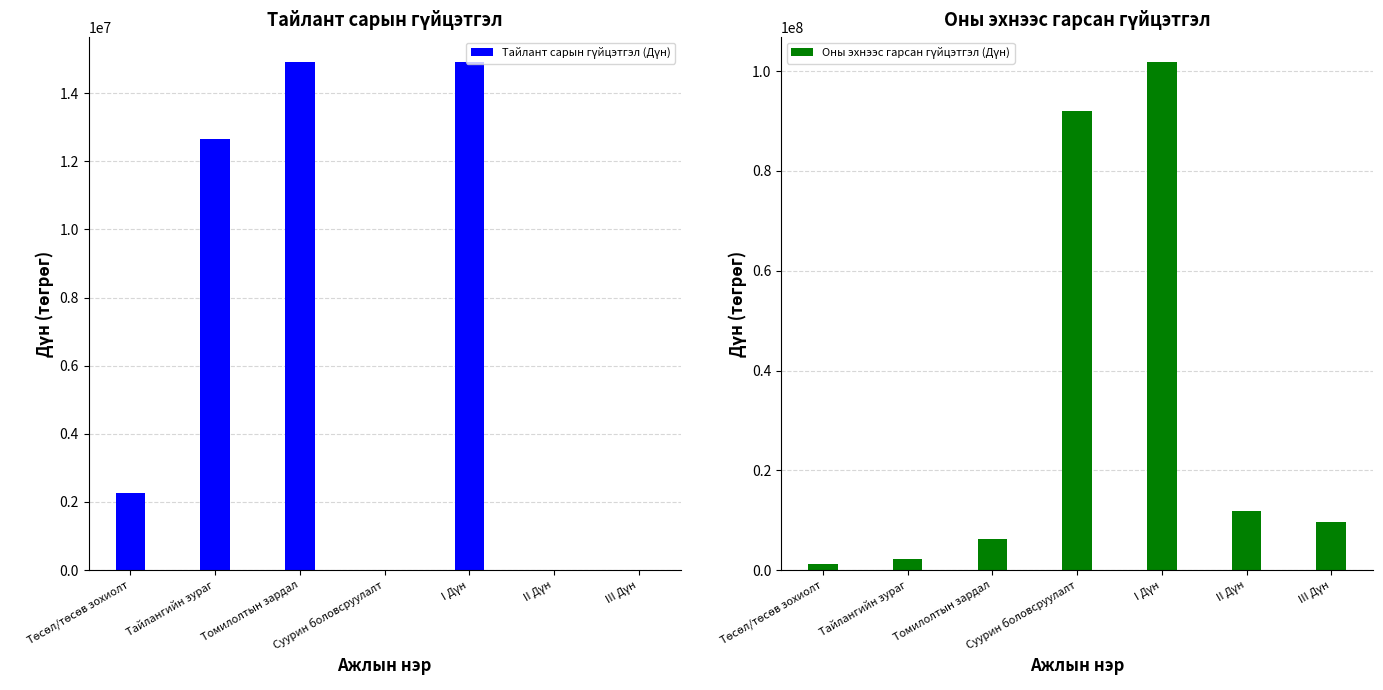

How many positive values does the Тайлант сарын гүйцэтгэл (Дүн) series have?

4